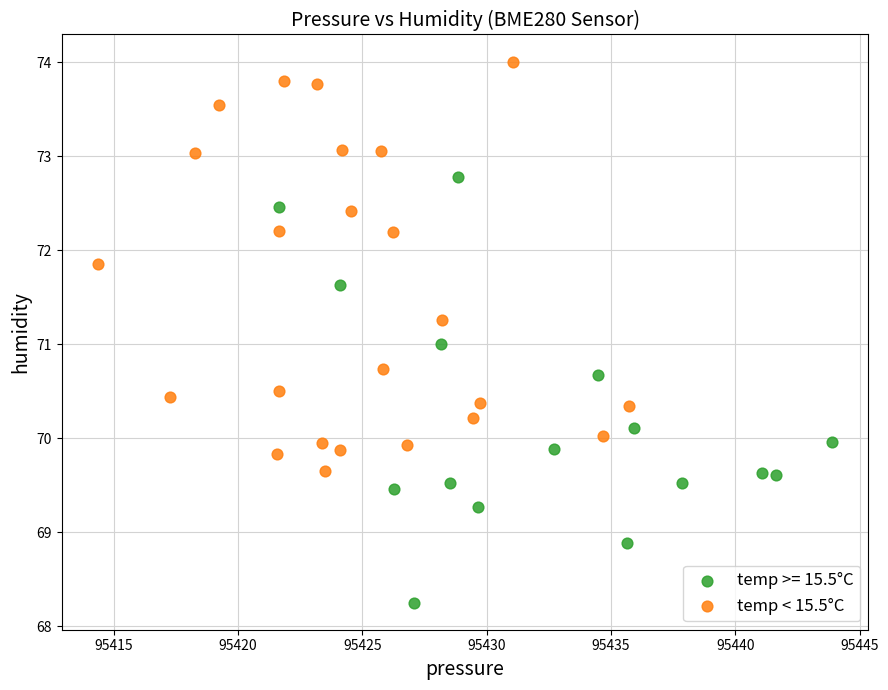

Which series contains the lowest Y value?

temp >= 15.5°C